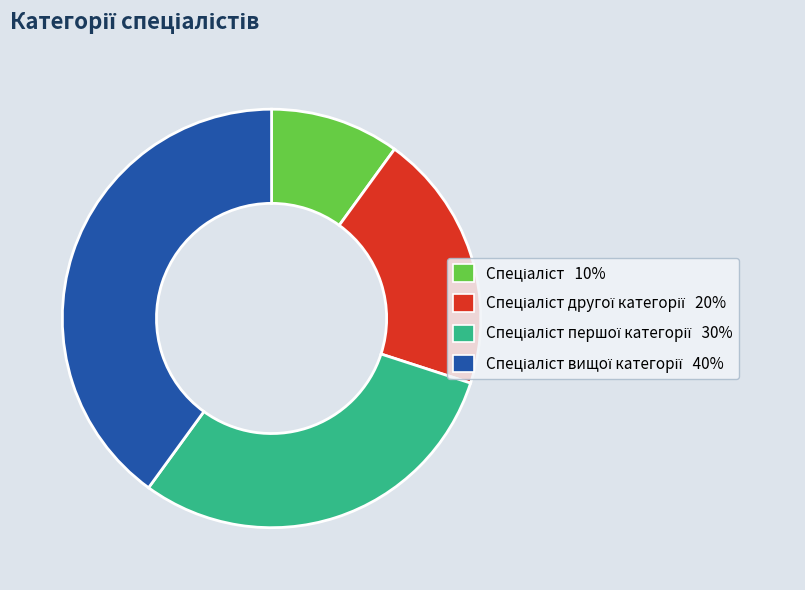

Does any single category account for the majority?

No